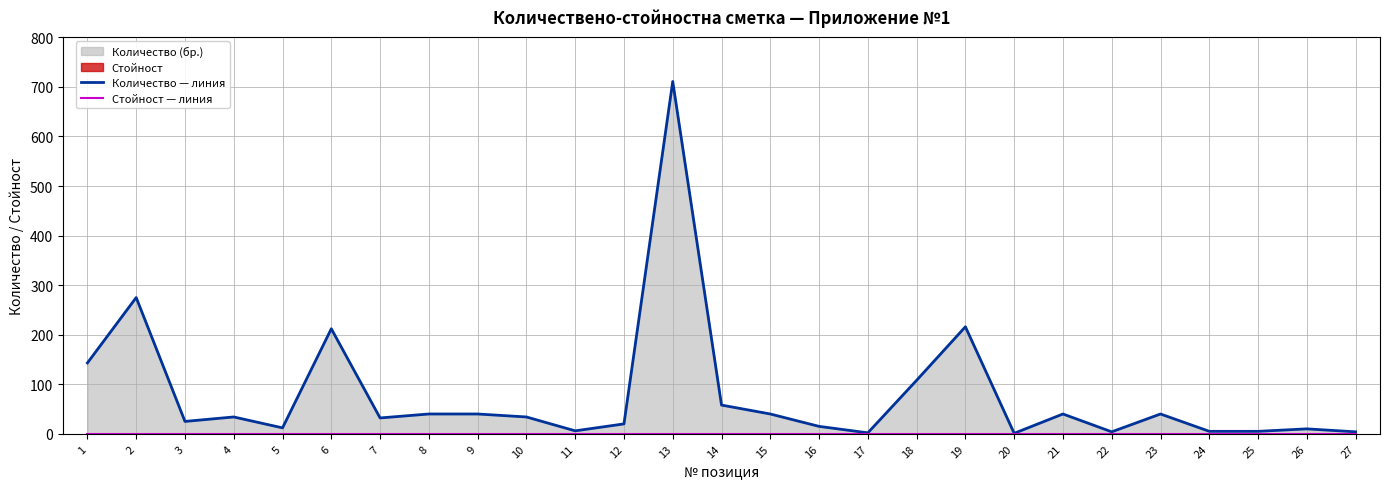

Which category has the lowest value across all series?

1